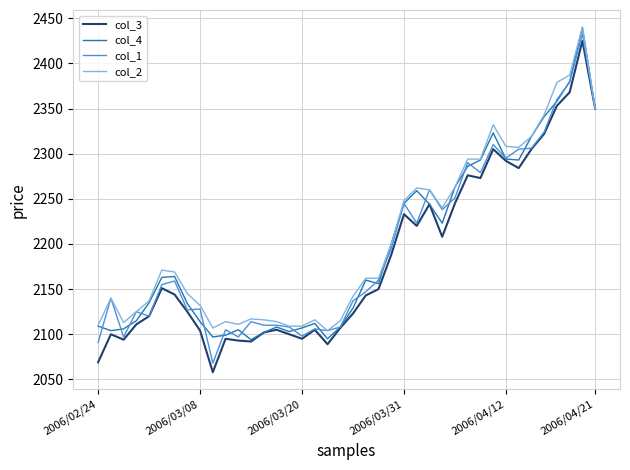

Which series has the widest spread of values?

col_3